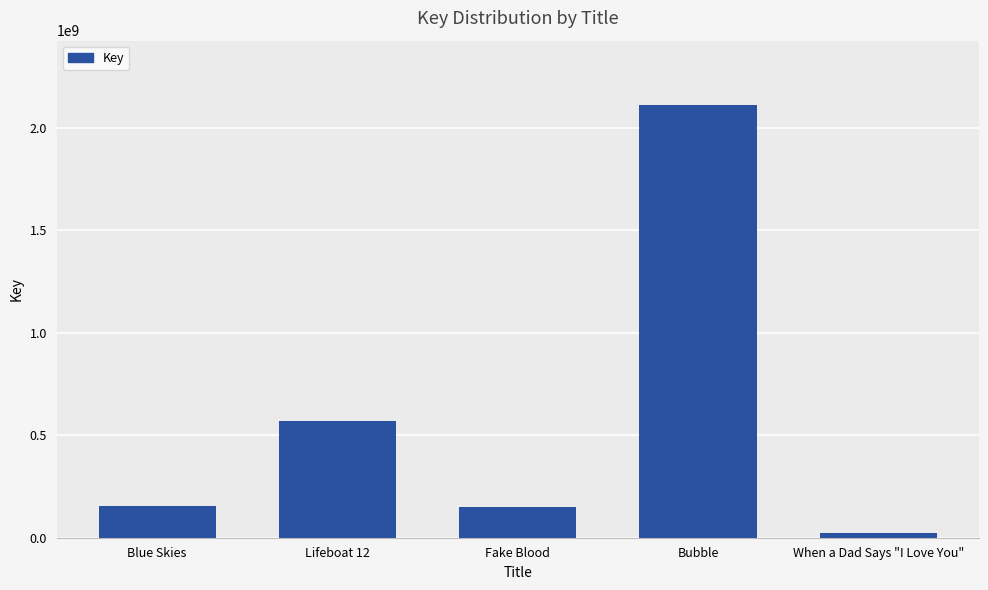

How many distinct data groups are displayed?

1